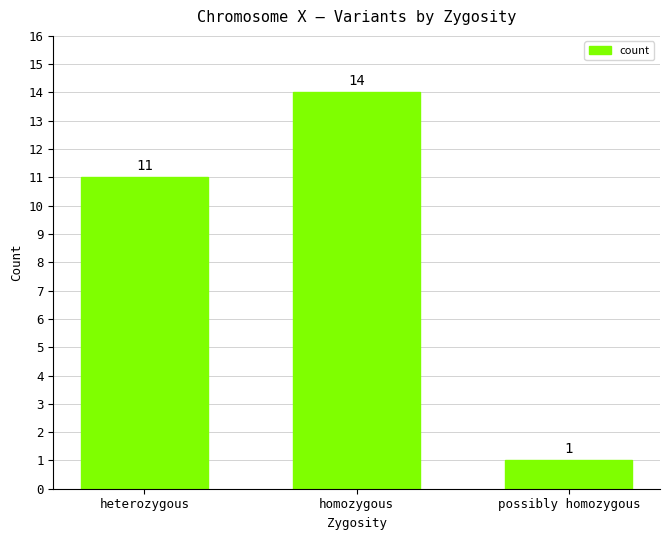

Reading right to left, extract all data points from this chart.

1	14	11